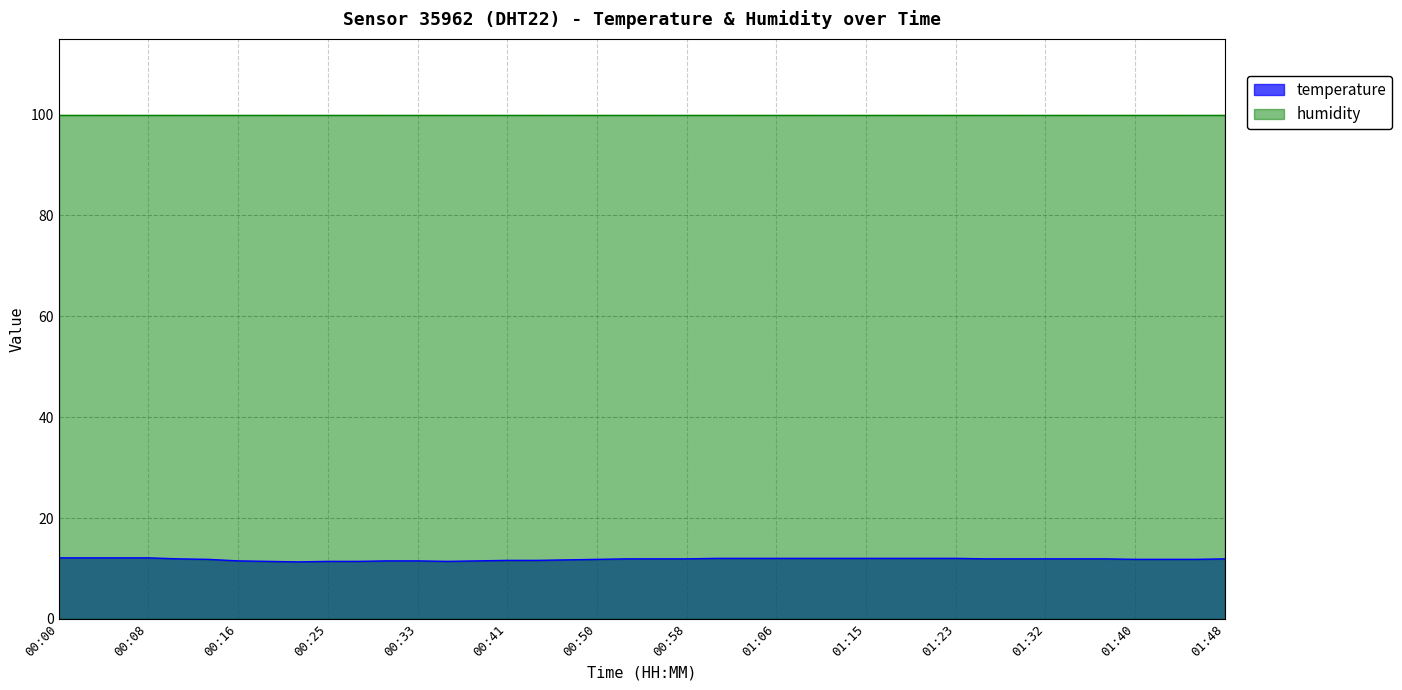

What is the sum of all values?

472.2